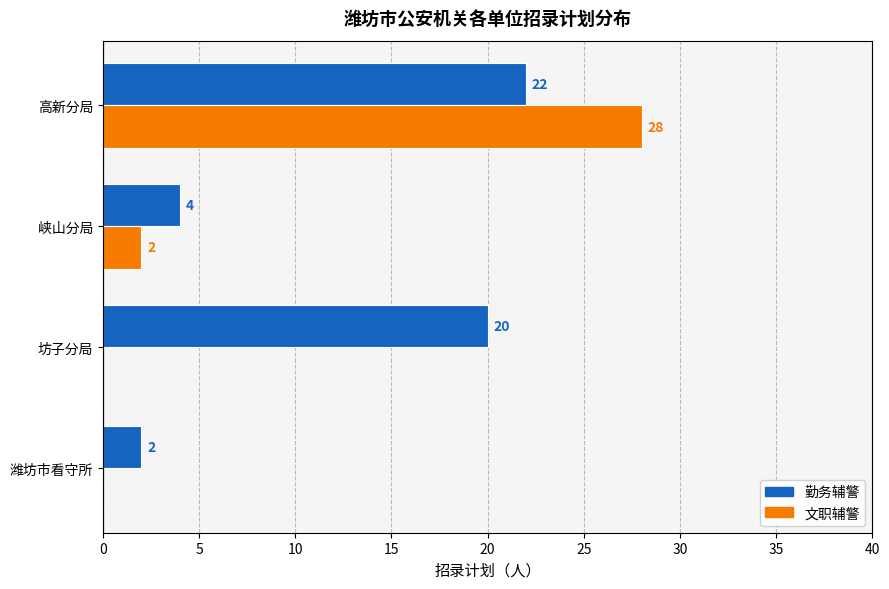

How many 勤务辅警 values are between 4 and 22?

3